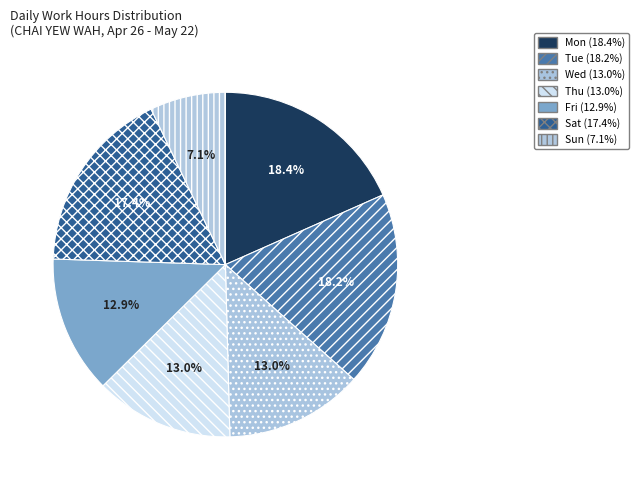

Count the number of slices in the pie.

7